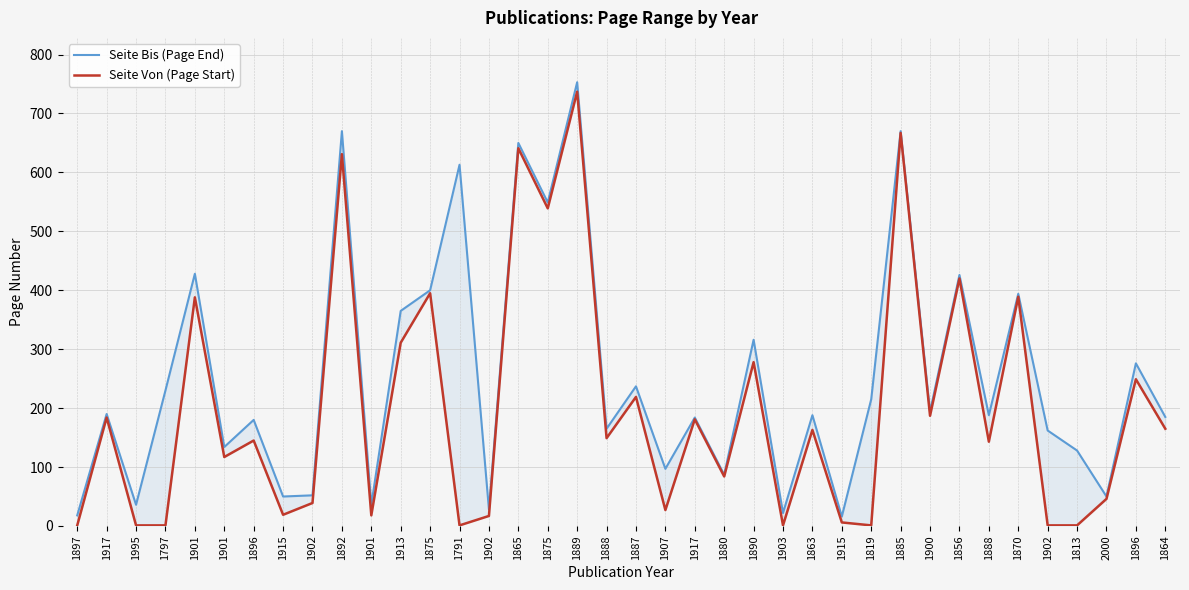

How many distinct data groups are displayed?

2